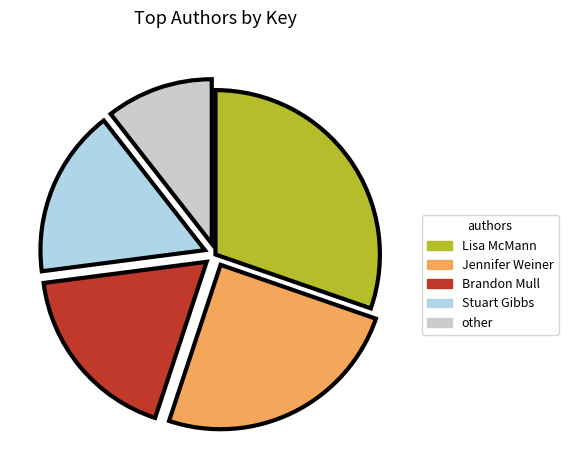

How many slices are in this pie chart?

5